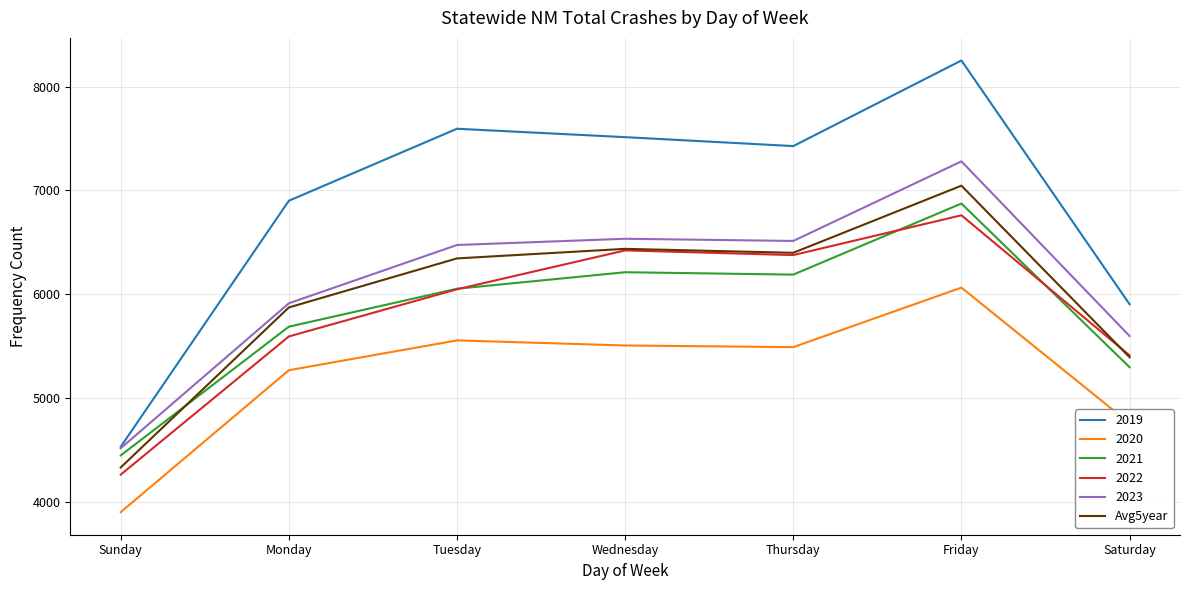

How many distinct data groups are displayed?

6